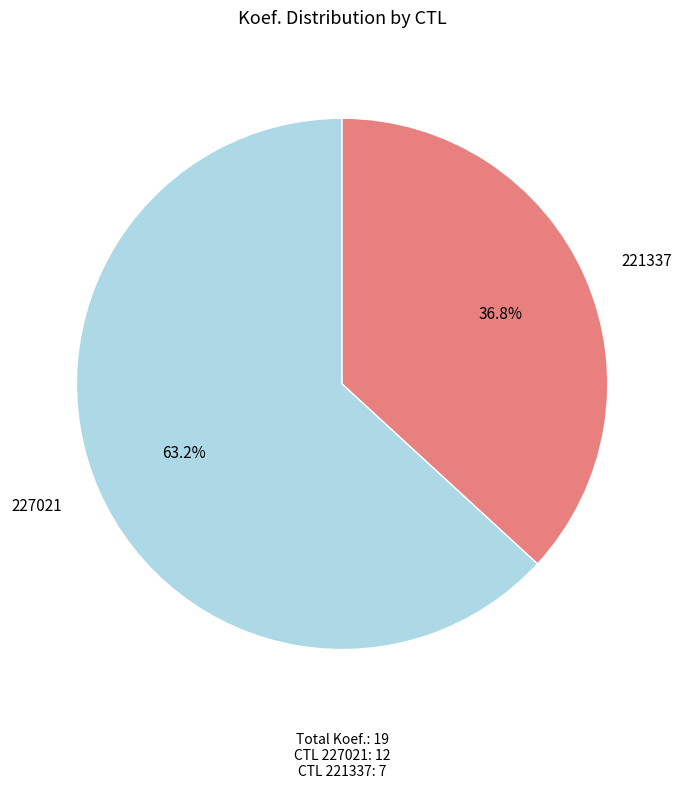

To the nearest percent, what is the combined percentage of 227021 and 221337?

100%